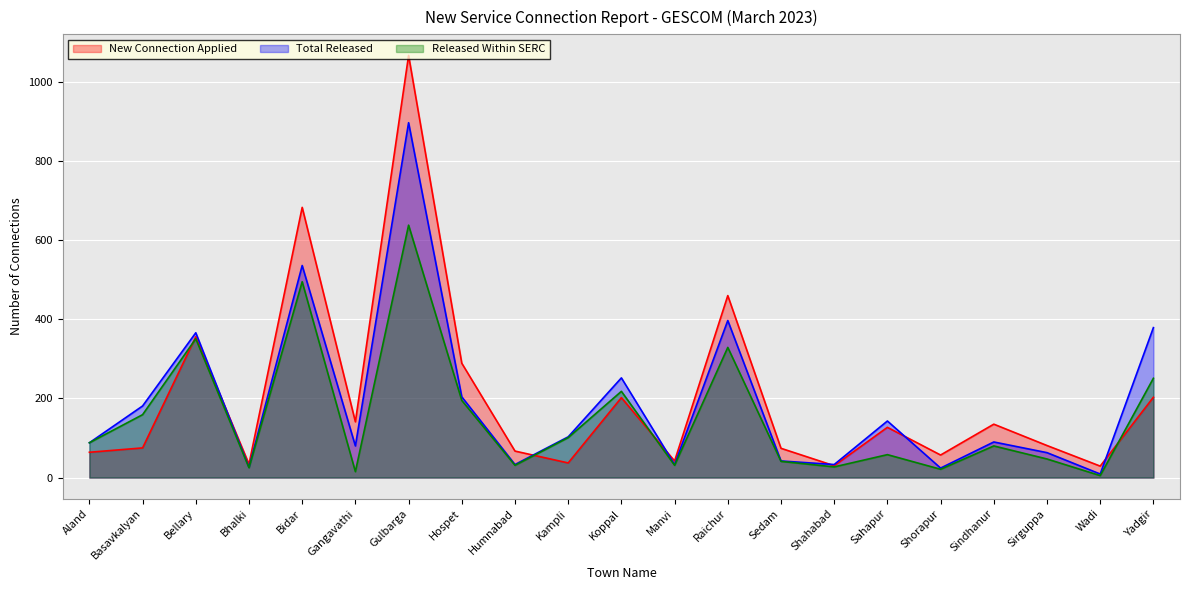

At which label does Total Released first exceed 90?

Basavkalyan